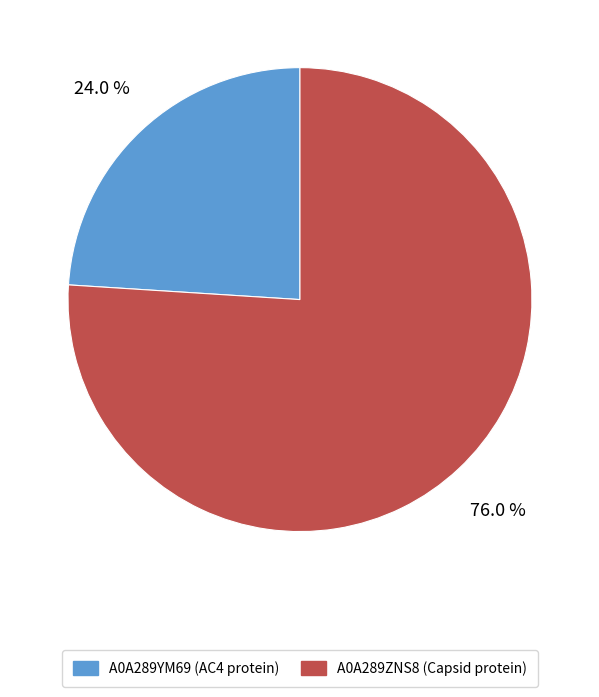

Does A0A289YM69 (AC4 protein) represent more than half of the total?

No